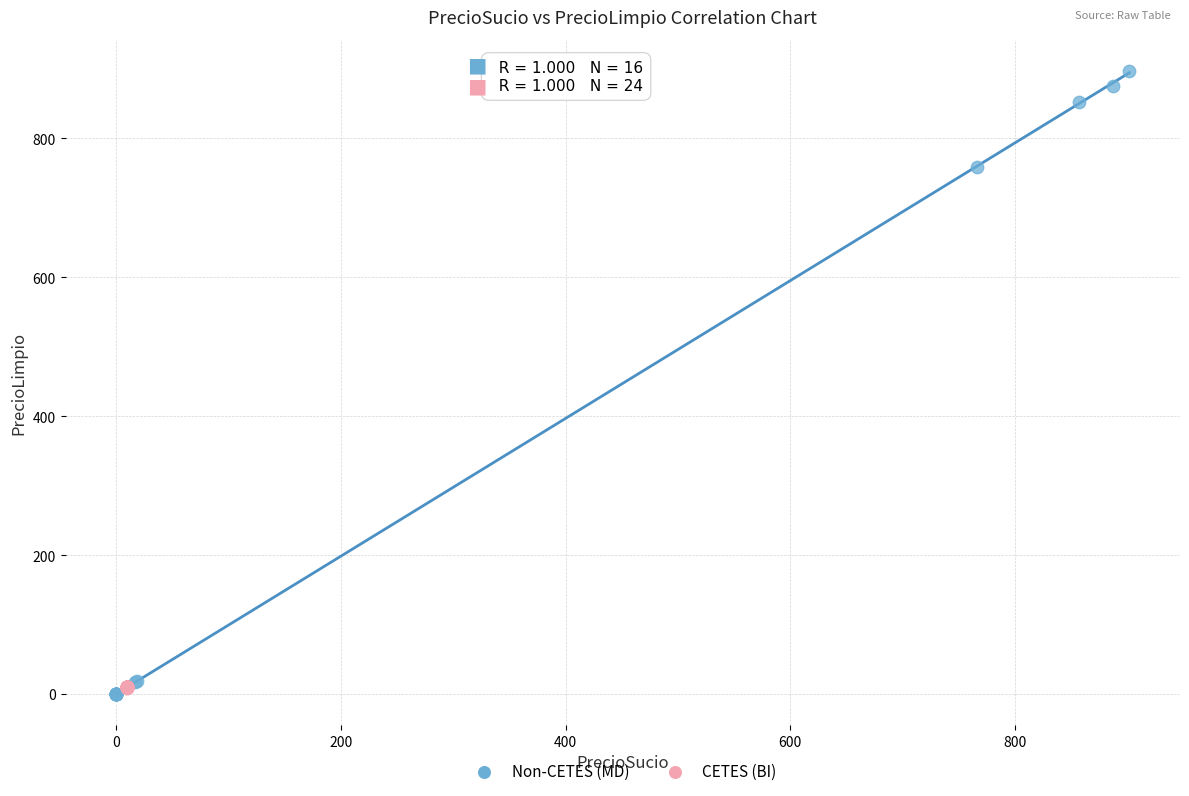

Which series reaches the maximum Y coordinate?

Non-CETES (MD)